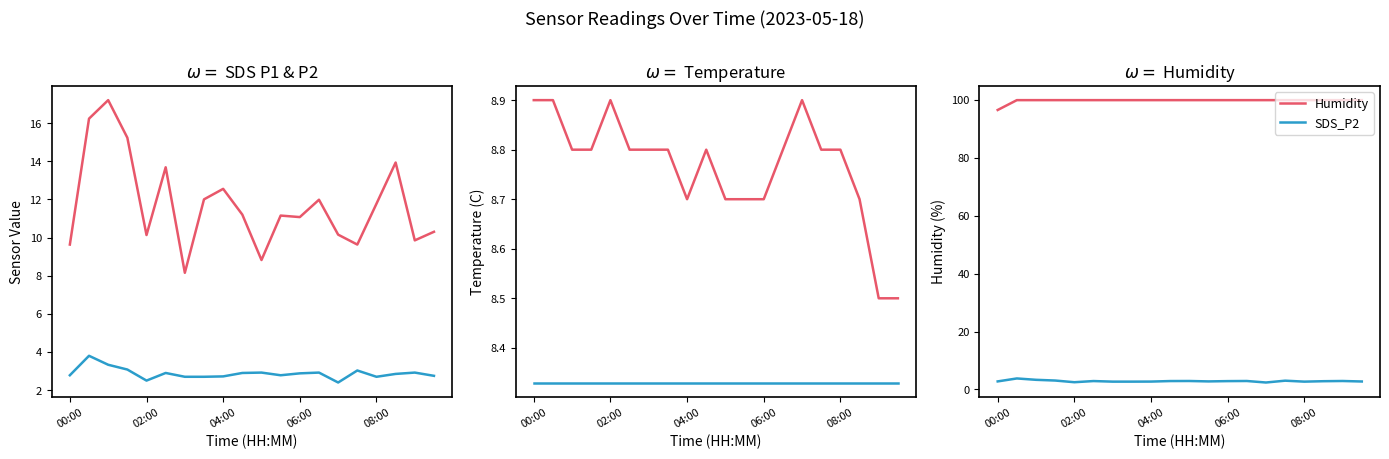

Reading left to right, what are all the values shown in this chart?

SDS_P1: 9.6	16.2	17.2	15.2	10.1	13.7	8.2	12.0	12.6	11.2	8.8	11.2	11.1	12.0	10.2	9.6	11.8	13.9	9.8	10.3
SDS_P2: 2.8	3.8	3.3	3.1	2.5	2.9	2.7	2.7	2.7	2.9	2.9	2.8	2.9	2.9	2.4	3.0	2.7	2.9	2.9	2.8
Temp: 8.9	8.9	8.8	8.8	8.9	8.8	8.8	8.8	8.7	8.8	8.7	8.7	8.7	8.8	8.9	8.8	8.8	8.7	8.5	8.5
Humidity/100: 8.3	8.3	8.3	8.3	8.3	8.3	8.3	8.3	8.3	8.3	8.3	8.3	8.3	8.3	8.3	8.3	8.3	8.3	8.3	8.3
Humidity: 96.5	99.9	99.9	99.9	99.9	99.9	99.9	99.9	99.9	99.9	99.9	99.9	99.9	99.9	99.9	99.9	99.9	99.9	99.9	99.9